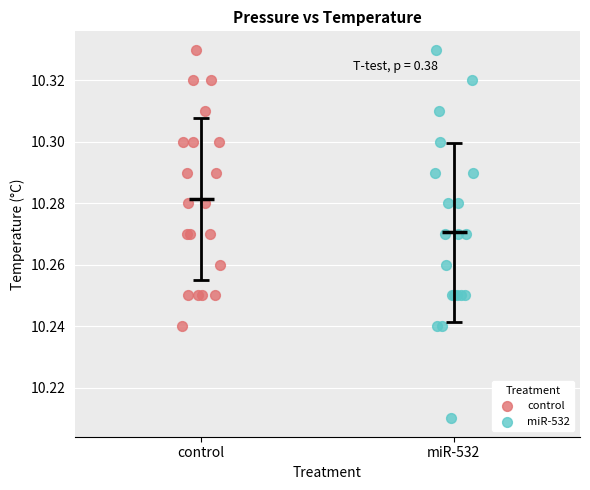

Which series has the widest spread of Y values?

miR-532